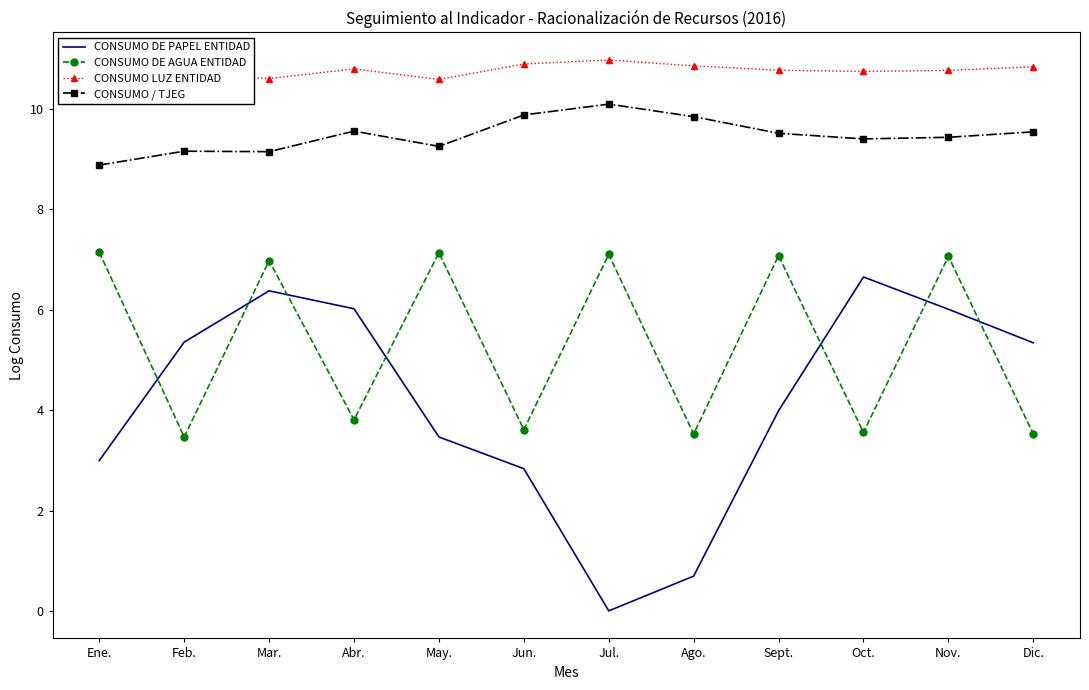

True or false: CONSUMO LUZ ENTIDAD and CONSUMO / TJEG intersect in this chart.

False